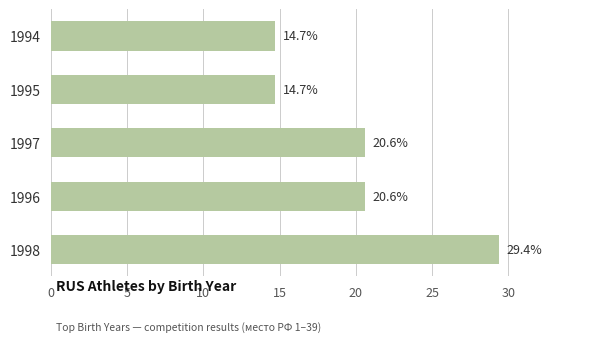

Reading top to bottom, transcribe all the data shown in this chart.

1994=14.7	1995=14.7	1997=20.6	1996=20.6	1998=29.4